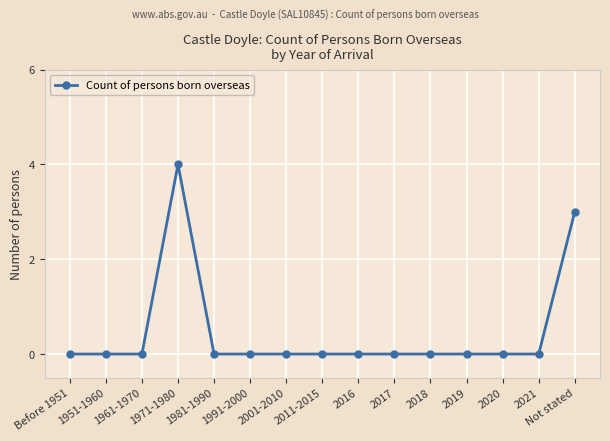

True or false: the data shows -2 at 2020.

False